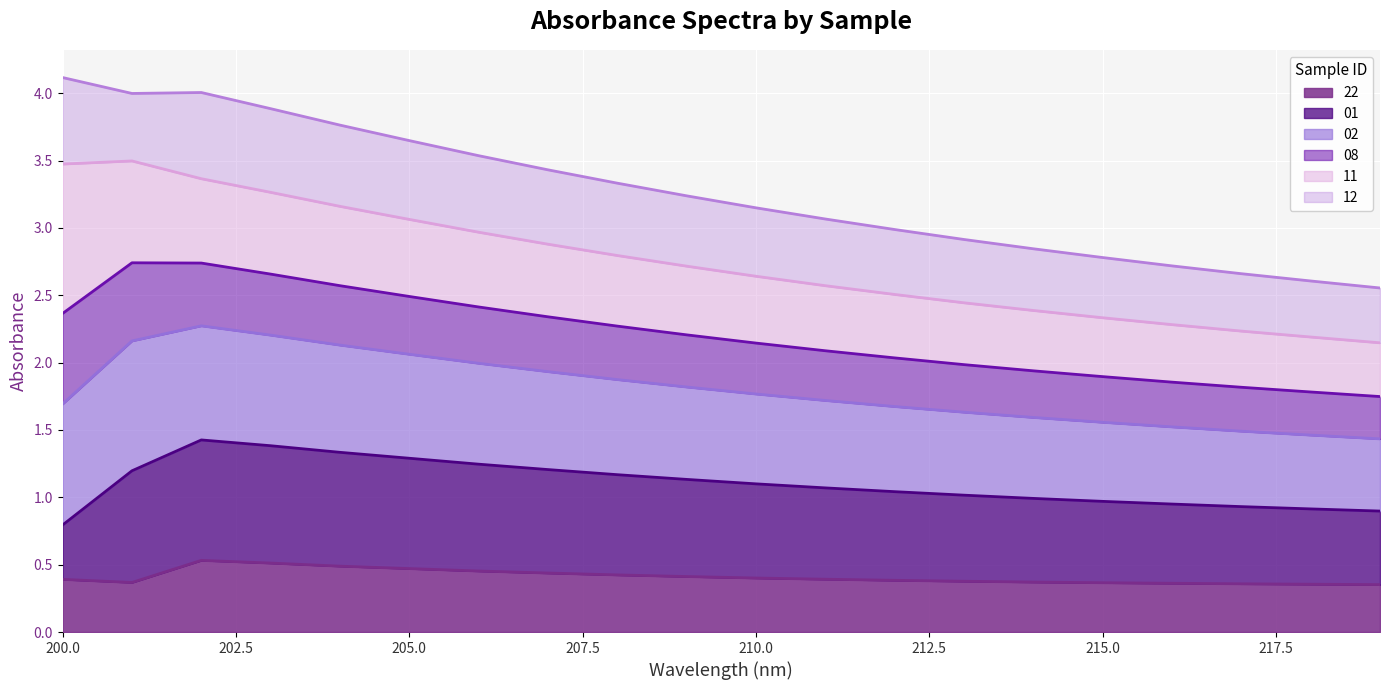

Which series has the largest total across all categories?

02